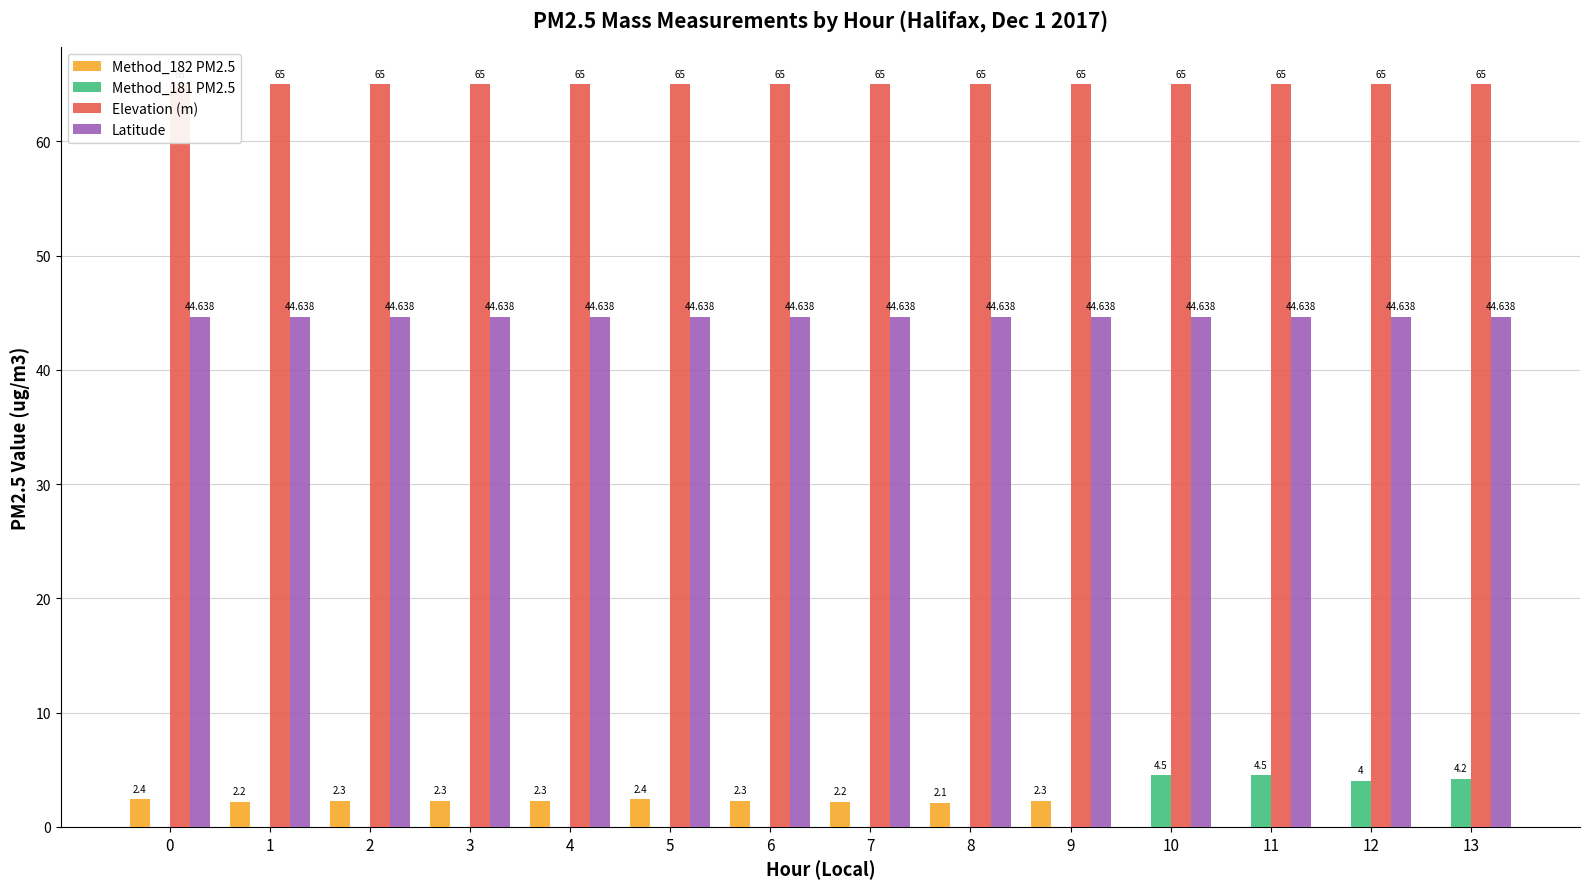

What is the greatest value displayed?

65.0